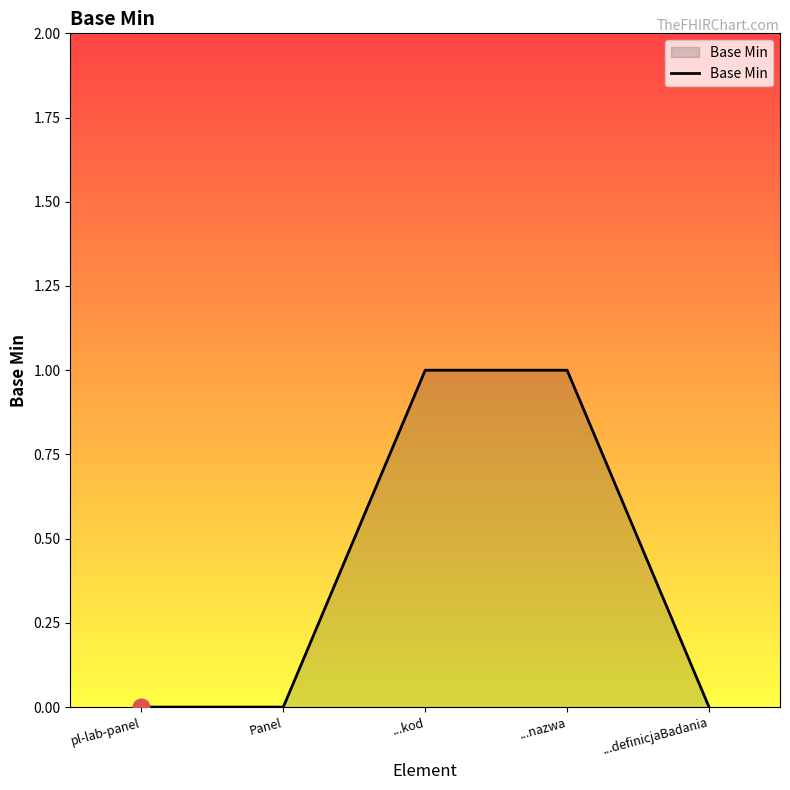

What position from the right is ...nazwa?

2